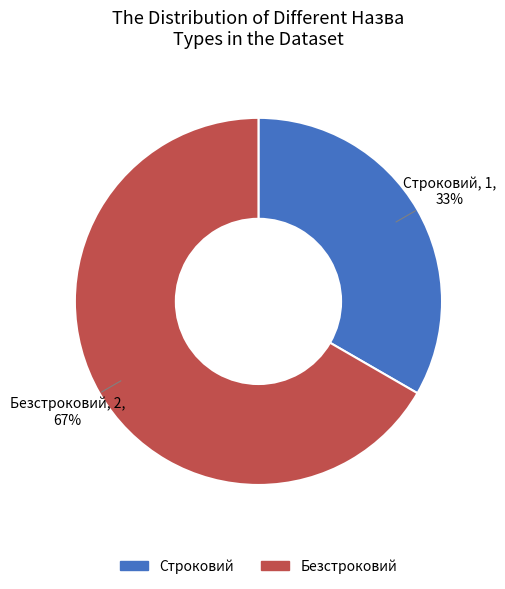

Which category accounts for the majority?

Безстроковий